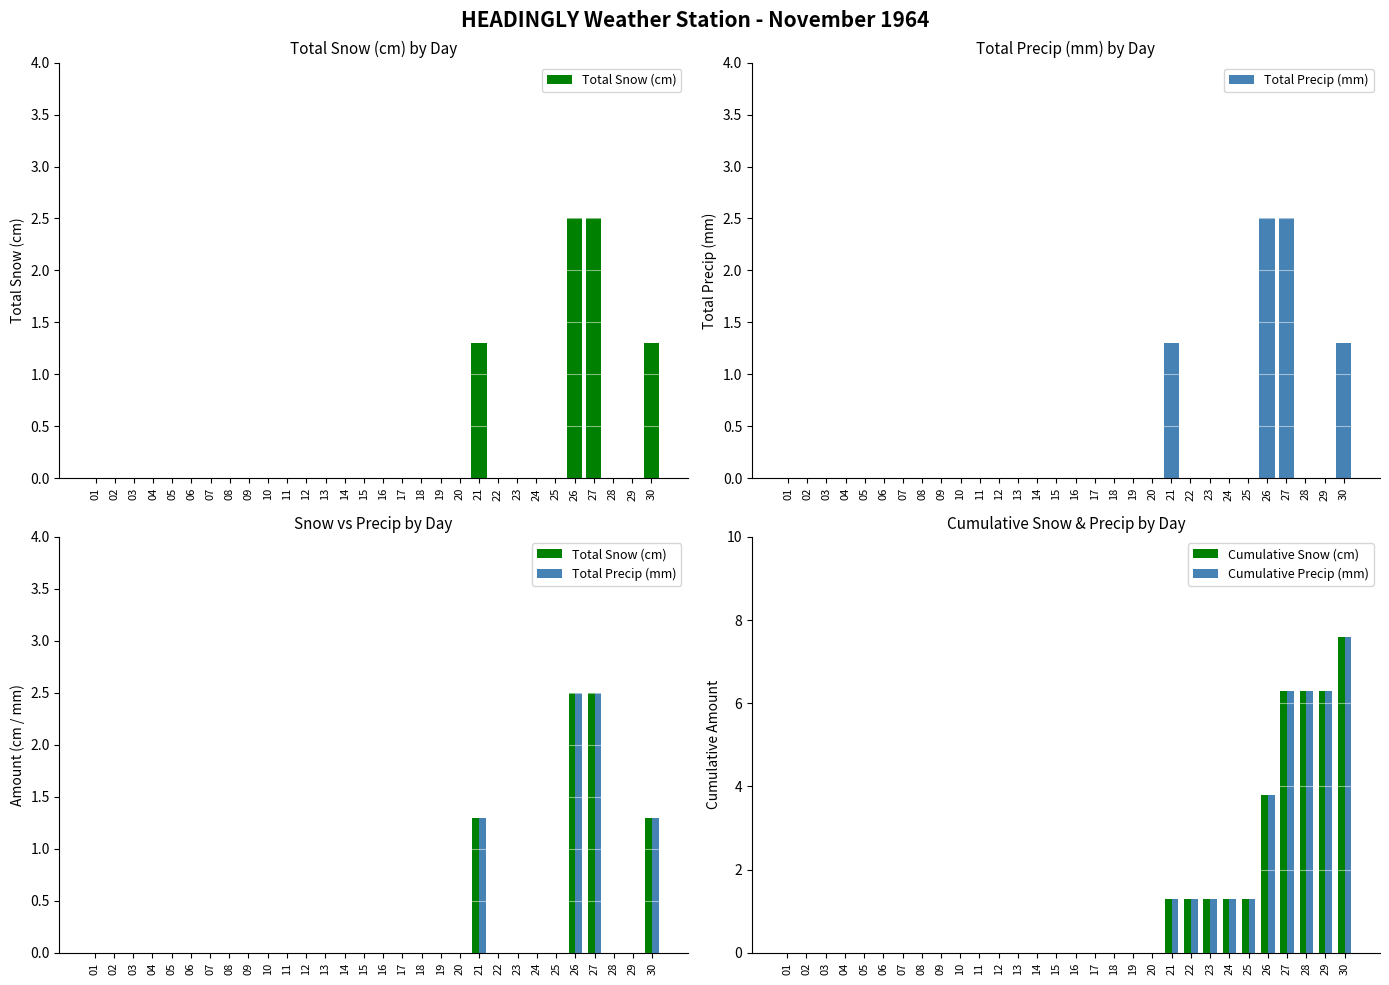

What are all the series names shown in the legend?

Total Snow (cm), Total Precip (mm), Cumulative Snow (cm), Cumulative Precip (mm)